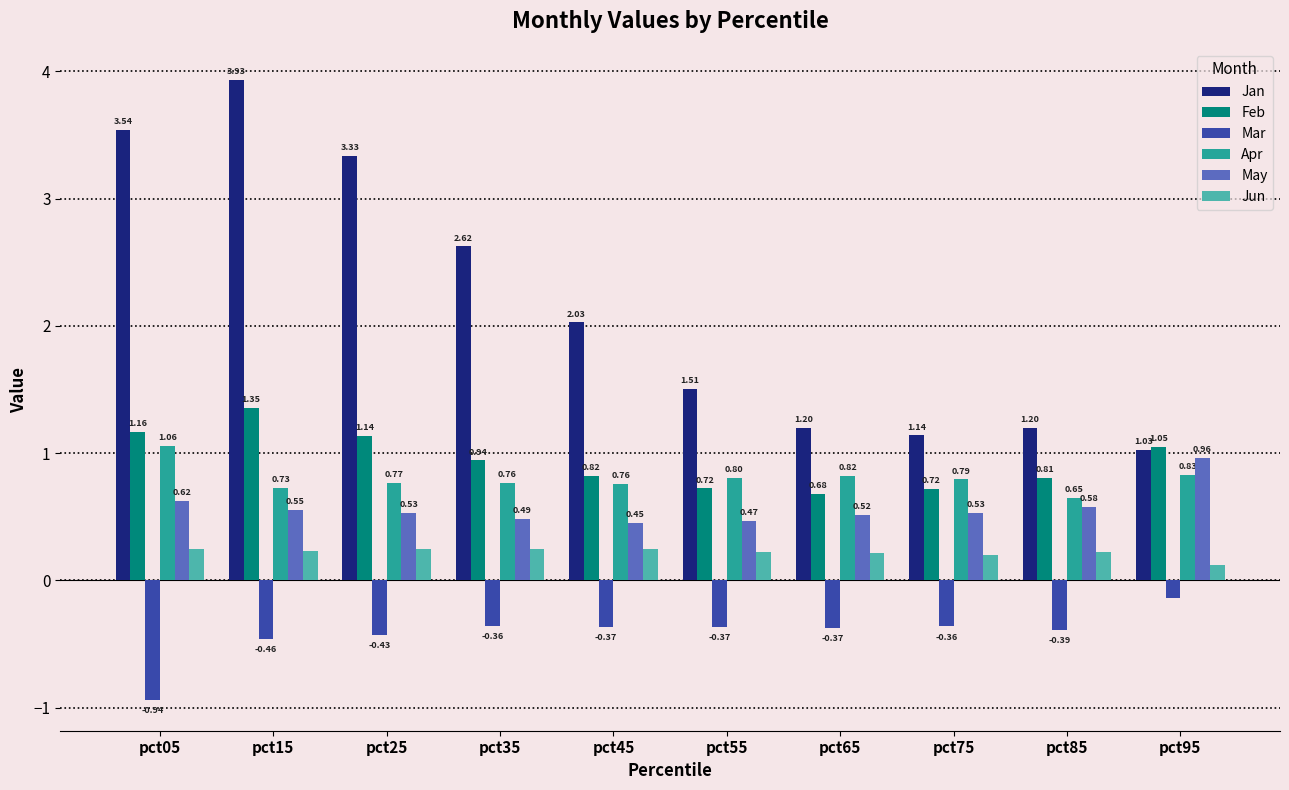

Is it true that Jun equals 0.4 at pct55?

False